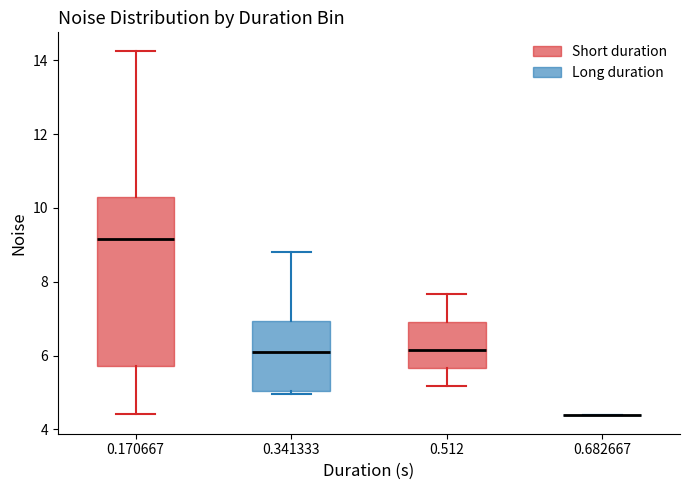

Where does the lower whisker of the box at x = 0.512 end on the y-axis? The values are not printed on the chart, so give them approximately, as read against the axis.

5.2